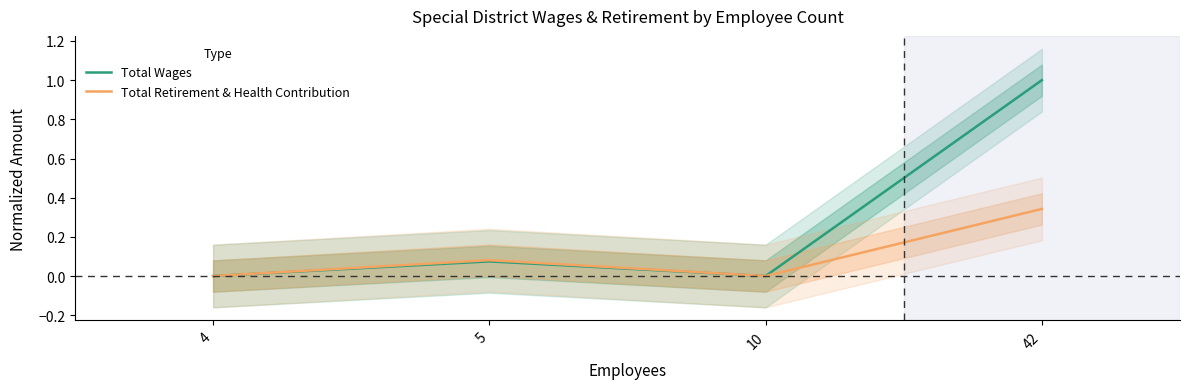

Count the Total Retirement & Health Contribution values in the range 0 to 1.

4